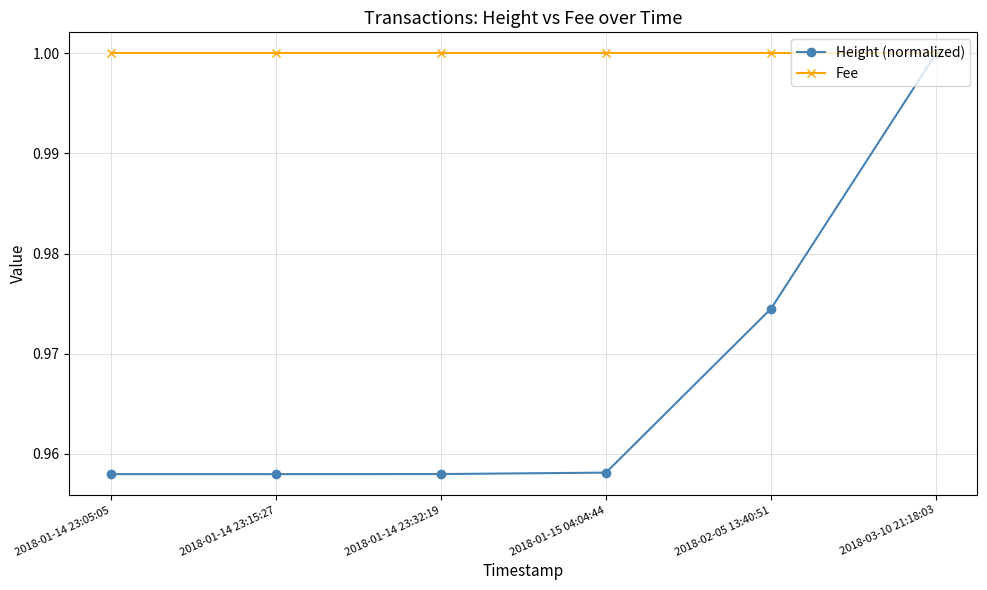

Rank the series at 2018-01-14 23:05:05 from highest to lowest value.

Fee, Height (normalized)